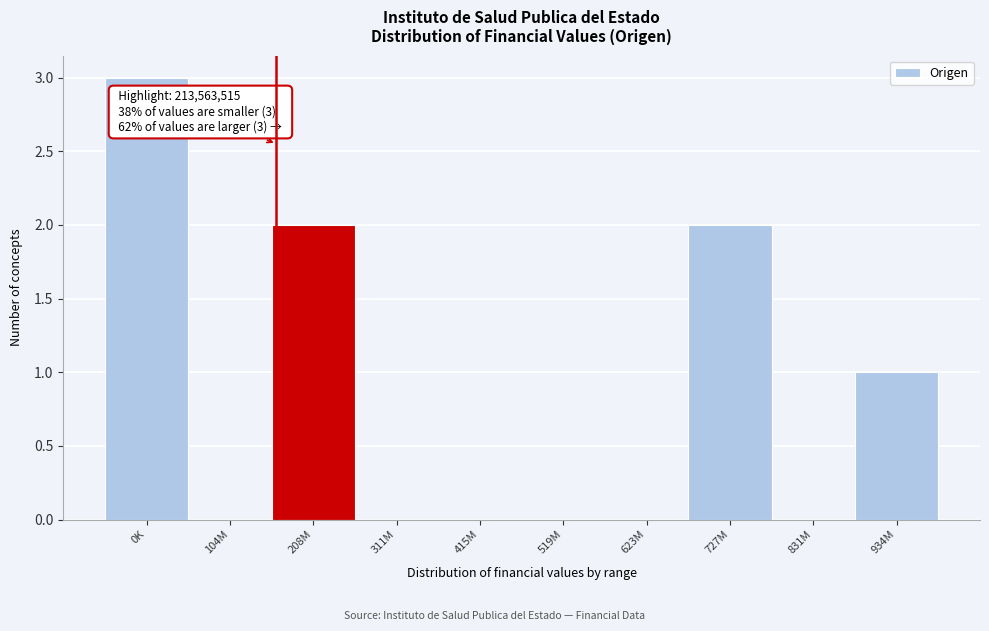

Reading left to right, list all the values displayed in this chart.

0K=3	104M=0	208M=2	311M=0	415M=0	519M=0	623M=0	727M=2	831M=0	934M=1